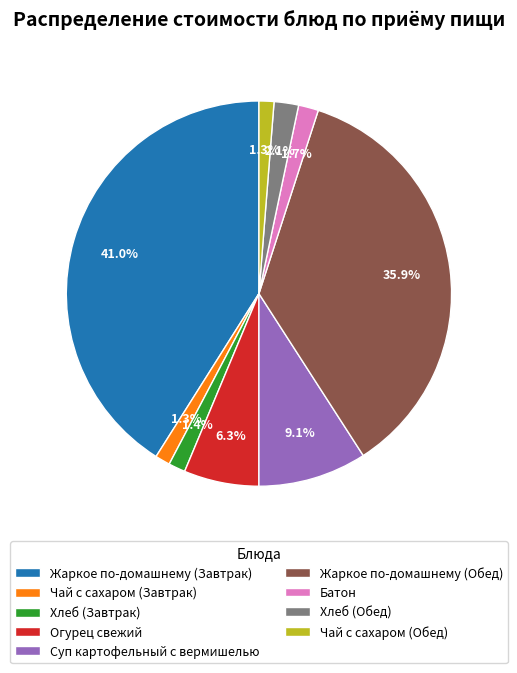

Which slice is the largest?

Жаркое по-домашнему (Завтрак)